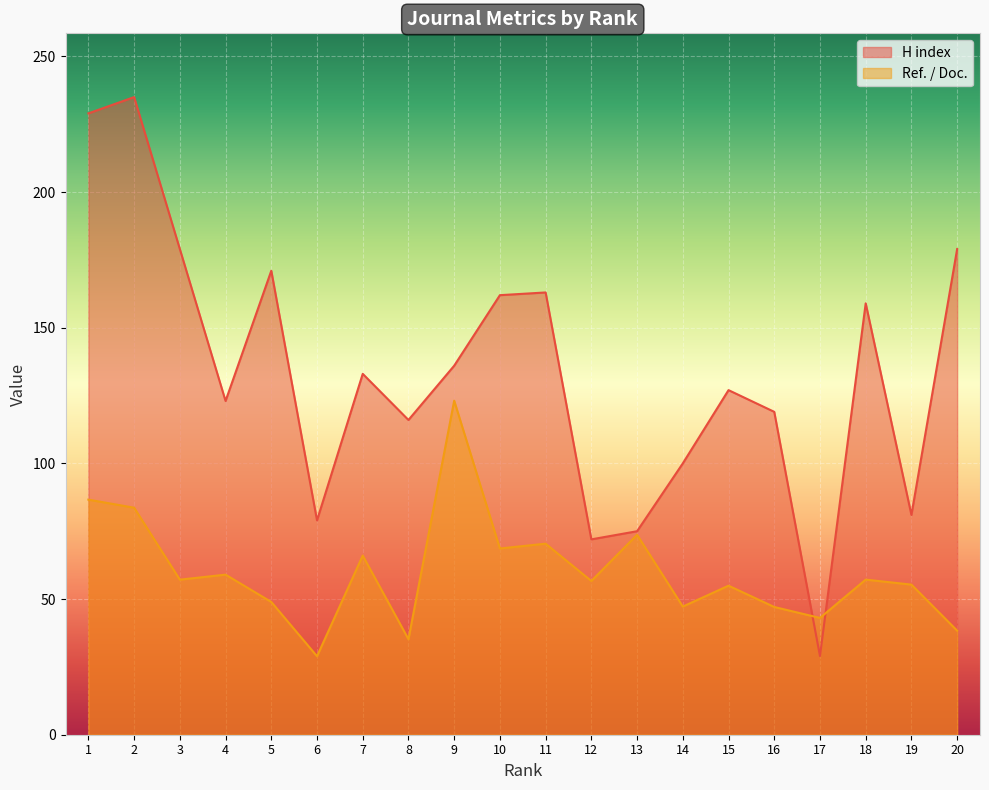

Rank the series by their maximum value, from lowest to highest.

Ref. / Doc., H index